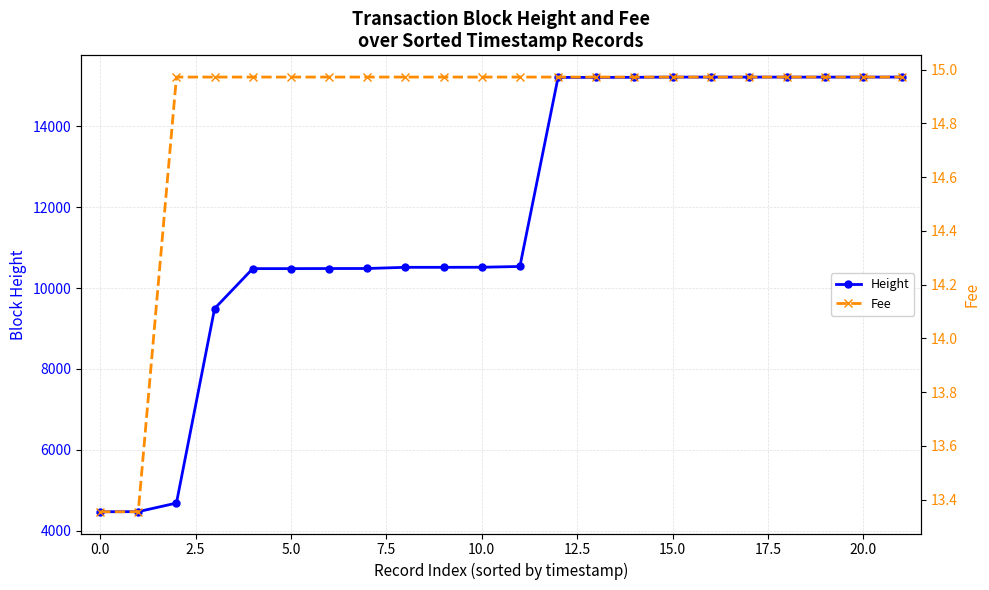

Reading left to right, list all the values displayed in this chart.

Height: 4469.0	4472.0	4684.0	9493.0	10481.0	10481.0	10483.0	10484.0	10513.0	10513.0	10515.0	10534.0	15209.0	15209.0	15211.0	15216.0	15216.0	15216.0	15216.0	15216.0	15216.0	15217.0
Fee: 13.4	13.4	15.0	15.0	15.0	15.0	15.0	15.0	15.0	15.0	15.0	15.0	15.0	15.0	15.0	15.0	15.0	15.0	15.0	15.0	15.0	15.0